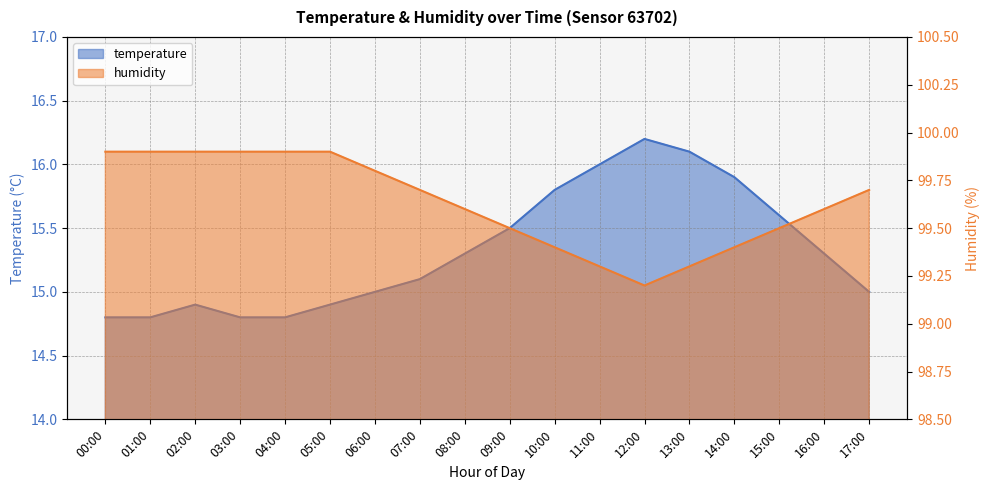

Reading right to left, transcribe all the data shown in this chart.

temperature: 17:00=15.0	16:00=15.3	15:00=15.6	14:00=15.9	13:00=16.1	12:00=16.2	11:00=16.0	10:00=15.8	09:00=15.5	08:00=15.3	07:00=15.1	06:00=15.0	05:00=14.9	04:00=14.8	03:00=14.8	02:00=14.9	01:00=14.8	00:00=14.8
humidity: 17:00=99.7	16:00=99.6	15:00=99.5	14:00=99.4	13:00=99.3	12:00=99.2	11:00=99.3	10:00=99.4	09:00=99.5	08:00=99.6	07:00=99.7	06:00=99.8	05:00=99.9	04:00=99.9	03:00=99.9	02:00=99.9	01:00=99.9	00:00=99.9